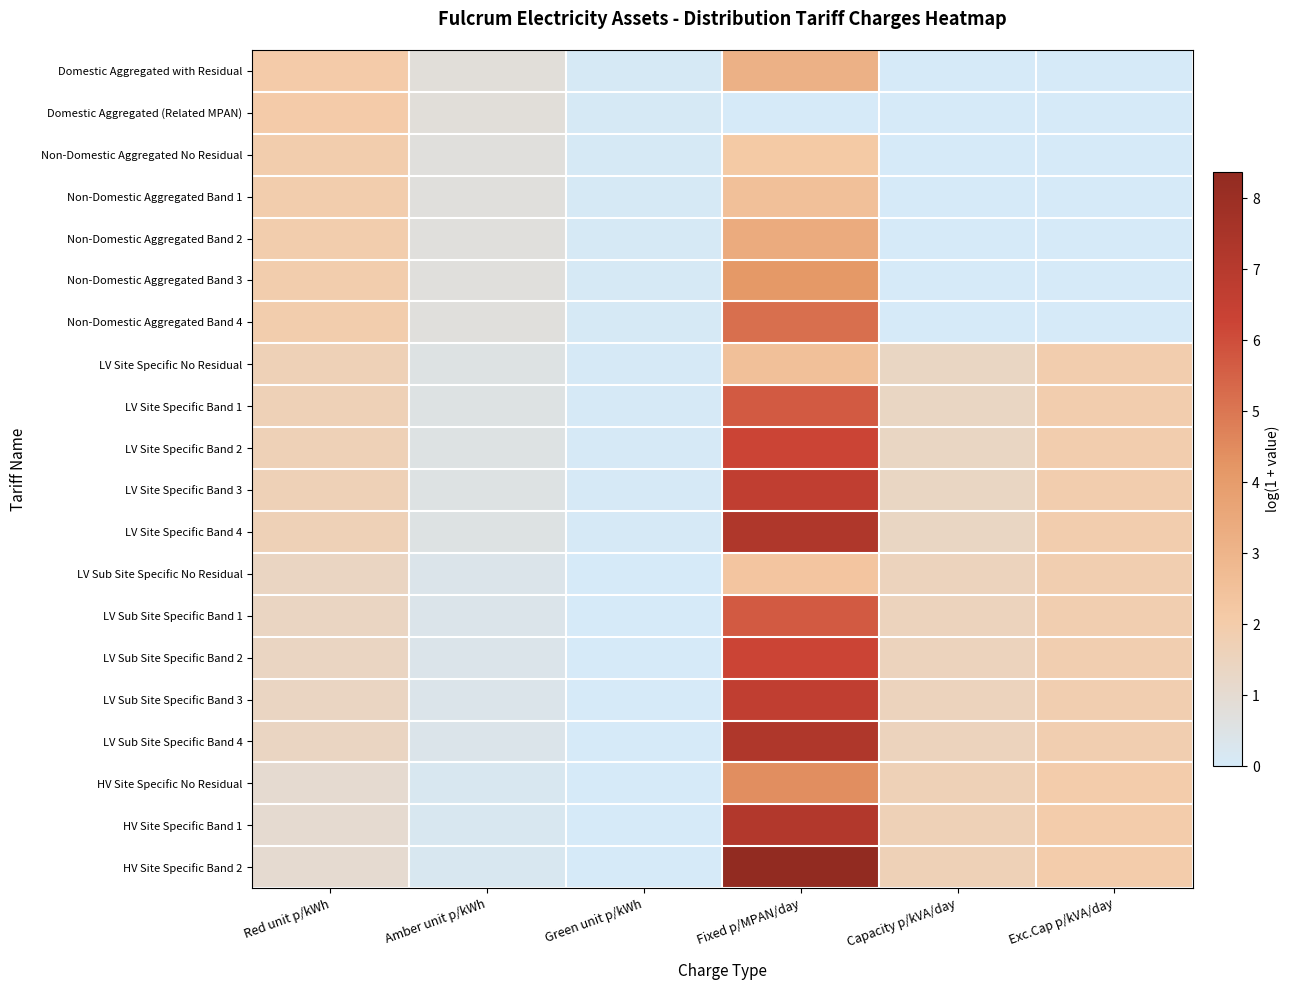

At how many categories does at least one series exceed 7?

1